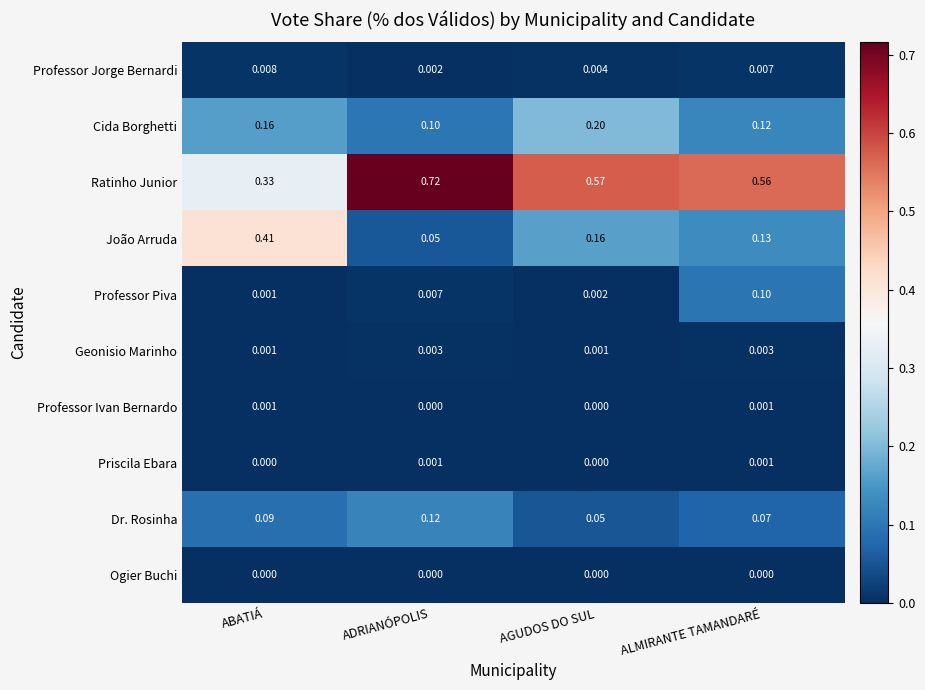

At which category is the sum across all series the highest?

ADRIANÓPOLIS